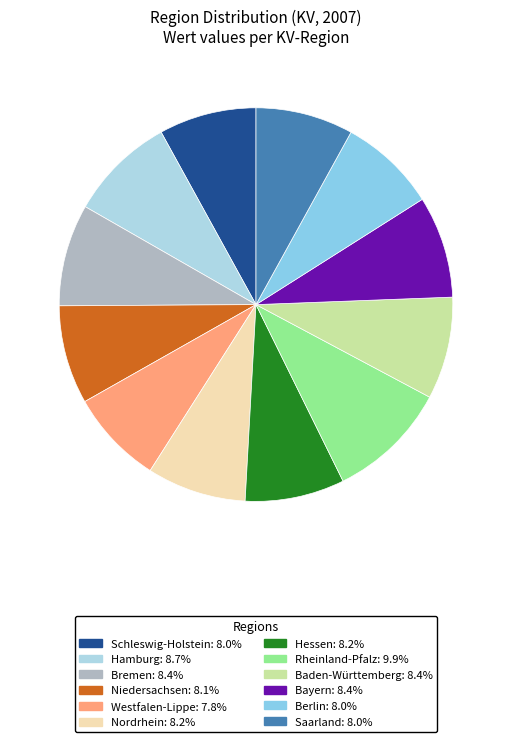

Is Rheinland-Pfalz the majority of the pie?

No